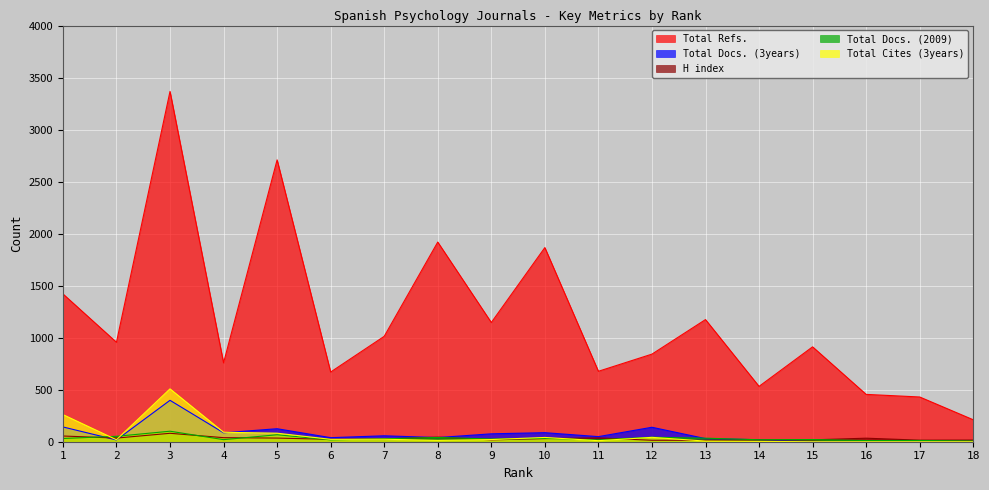

True or false: Total Refs. and Total Cites (3years) cross at least once.

False